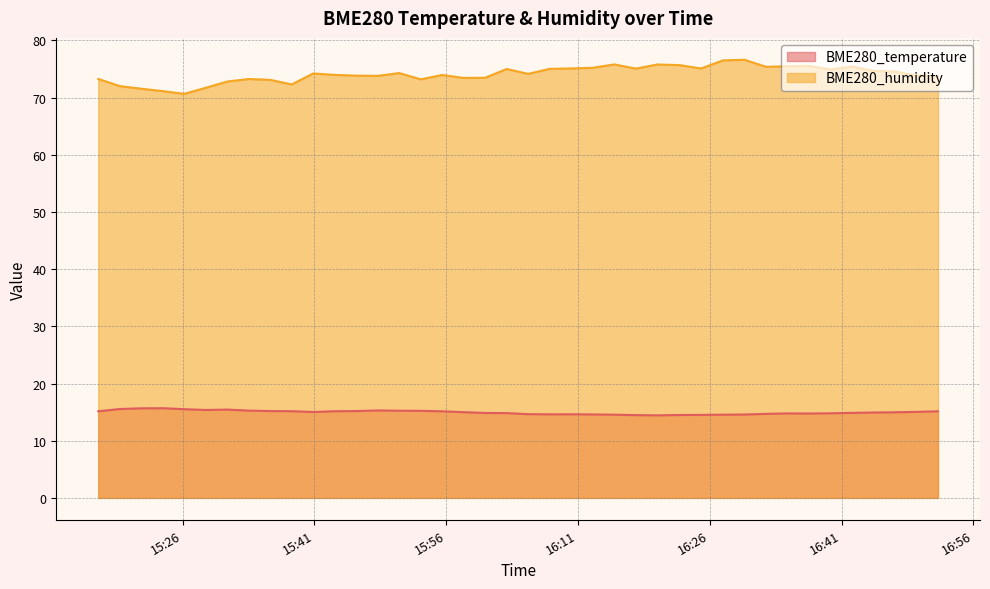

True or false: BME280_temperature and BME280_humidity cross at least once.

False